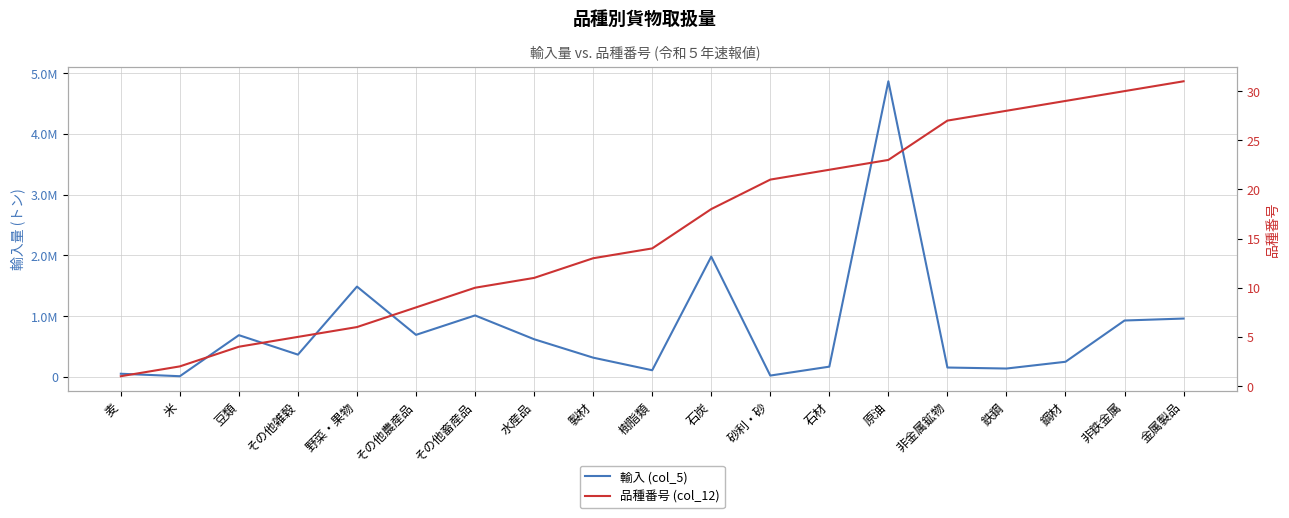

What position from the right is 非鉄金属?

2